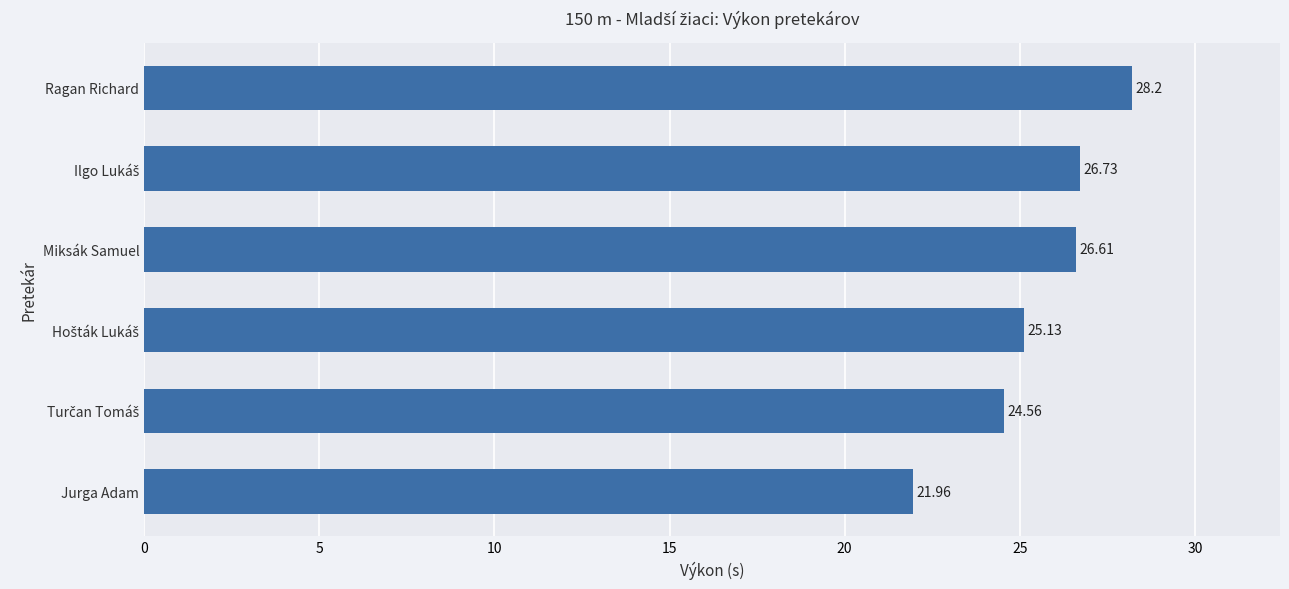

Which label corresponds to the largest value in the chart?

Ragan Richard